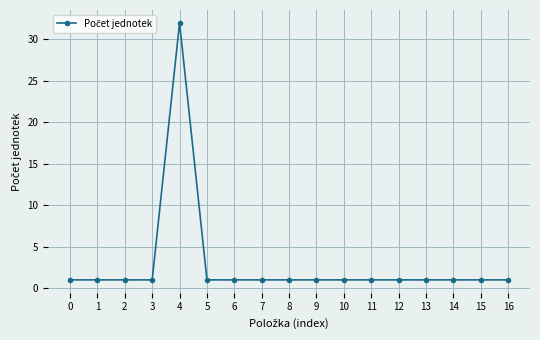

At which category does the chart reach its peak across all series?

4